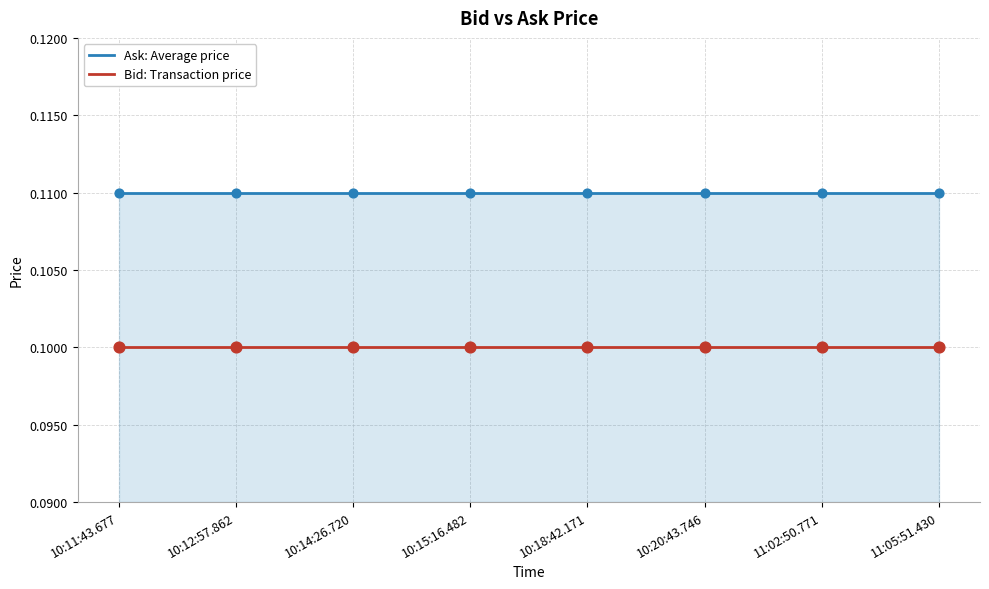

What are all the series names shown in the legend?

Ask: Average price, Bid: Transaction price